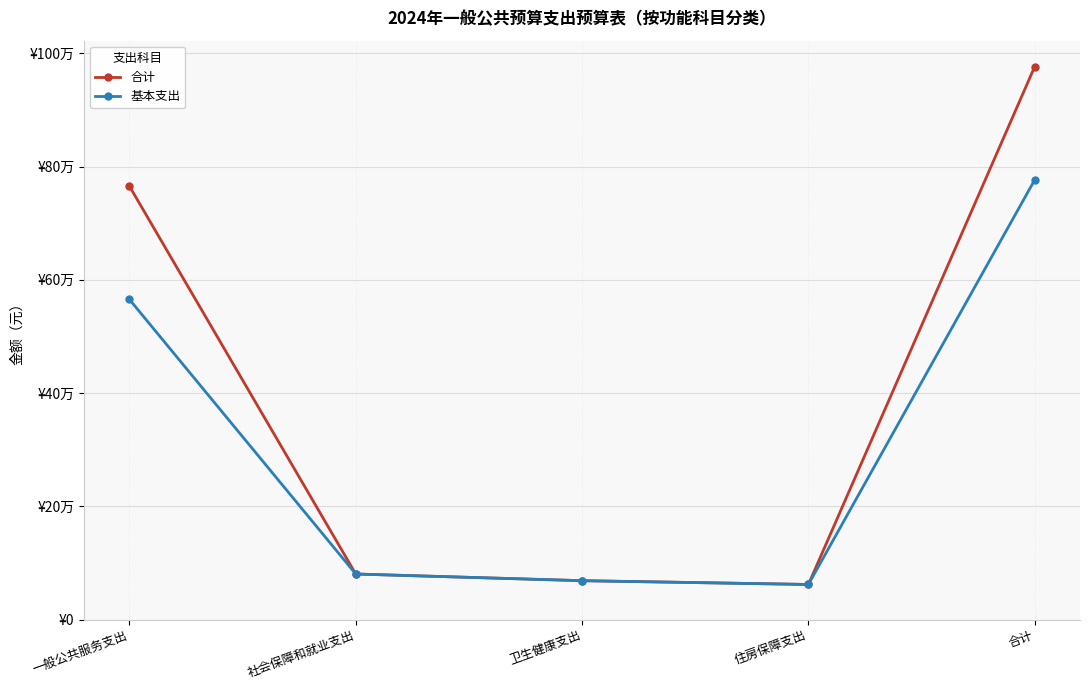

What is the difference between the maximum and minimum values in the 合计 series?

914494.6